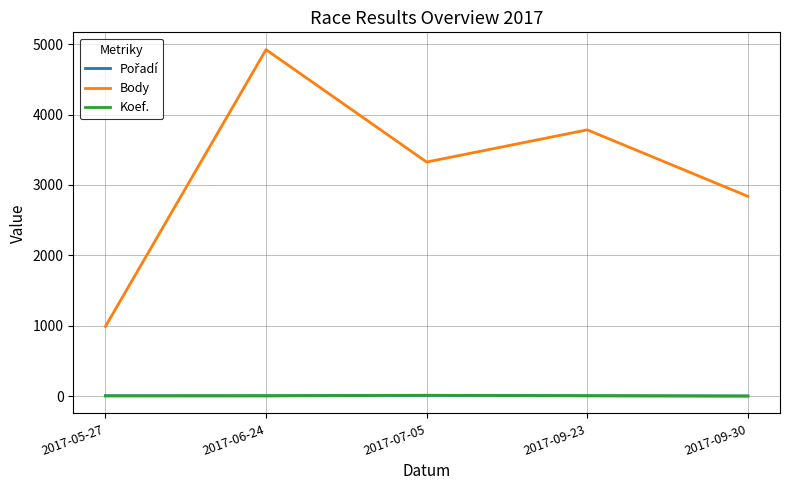

How many values in the Body series are below 3325?

2